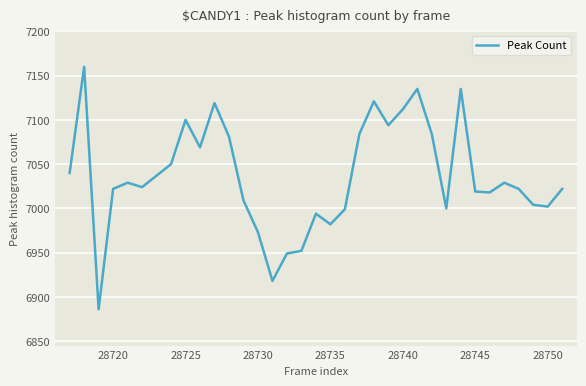

What is the maximum value shown in the chart?

7160